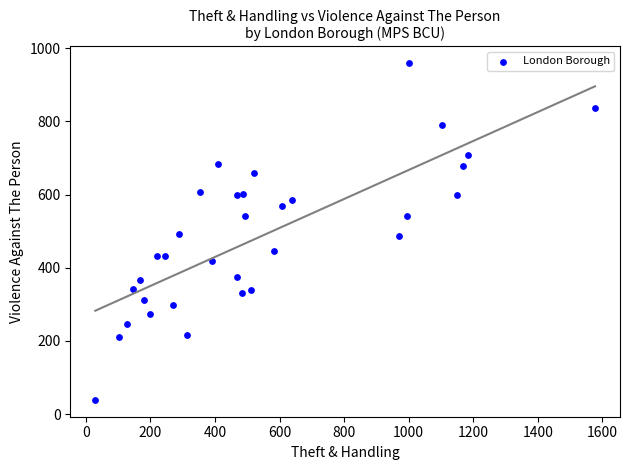

What is the range of X values (max minus min)?

1548